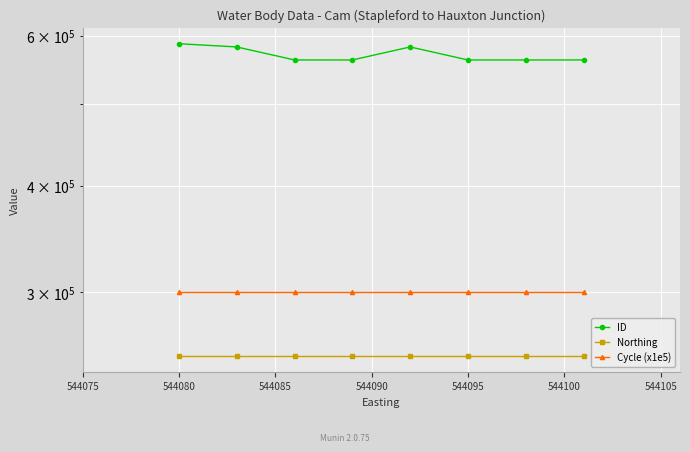

What are all the series names shown in the legend?

ID, Northing, Cycle (x1e5)